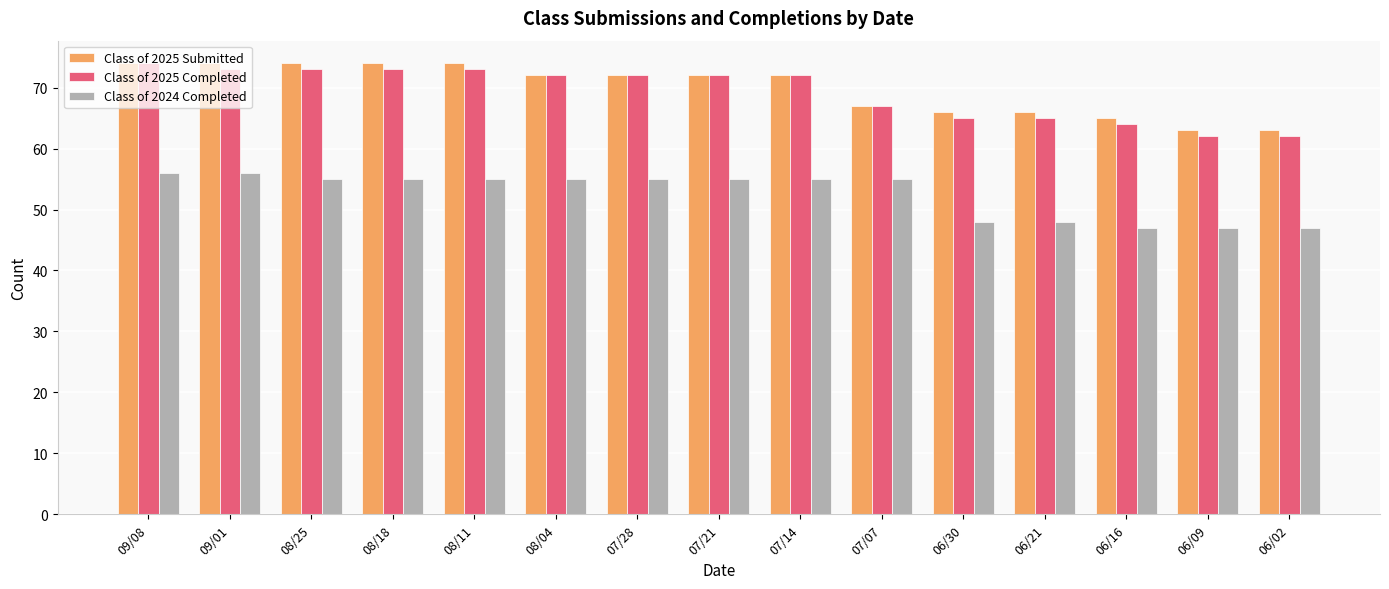

How many categories are shown in the chart?

15